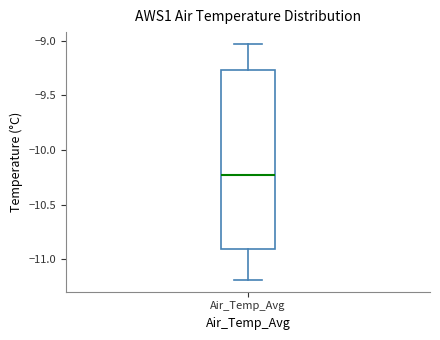

Where does the upper whisker of the box for Air_Temp_Avg end on the y-axis? The values are not printed on the chart, so give them approximately, as read against the axis.

-9.05